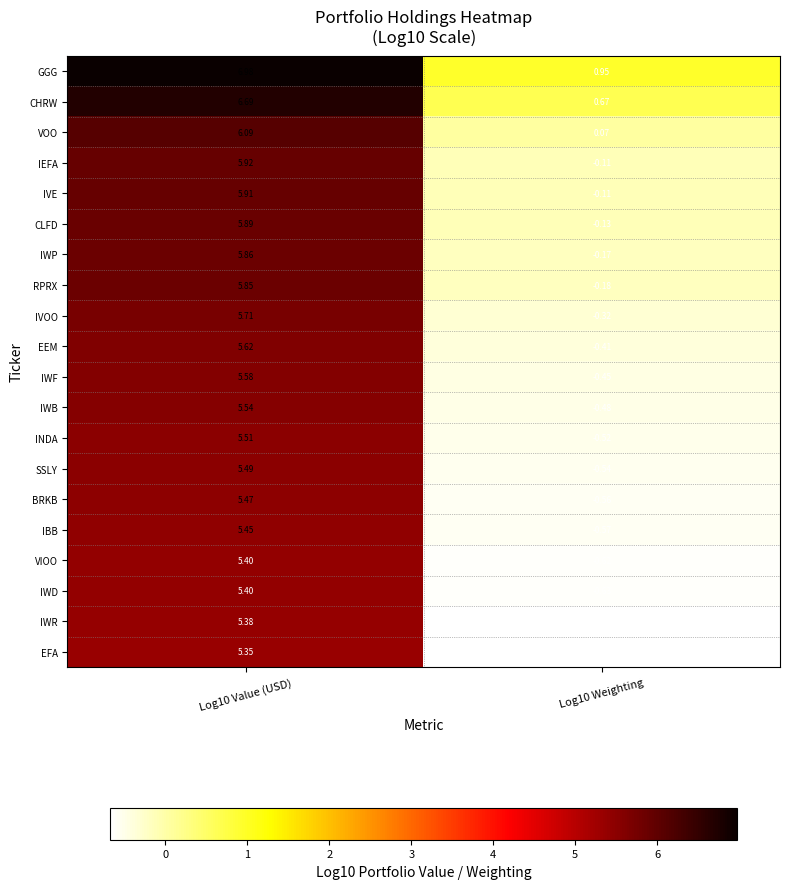

Which series has the largest total across all categories?

GGG